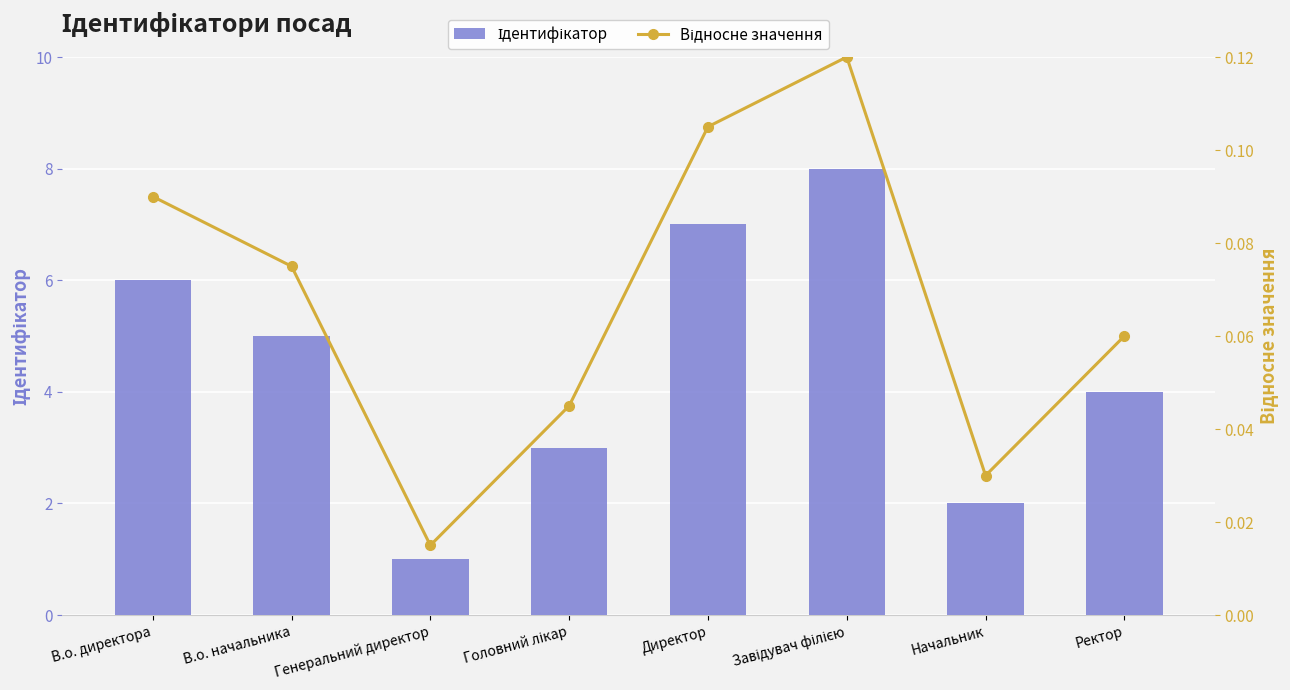

Between Ректор and В.о. директора, which is larger?

В.о. директора